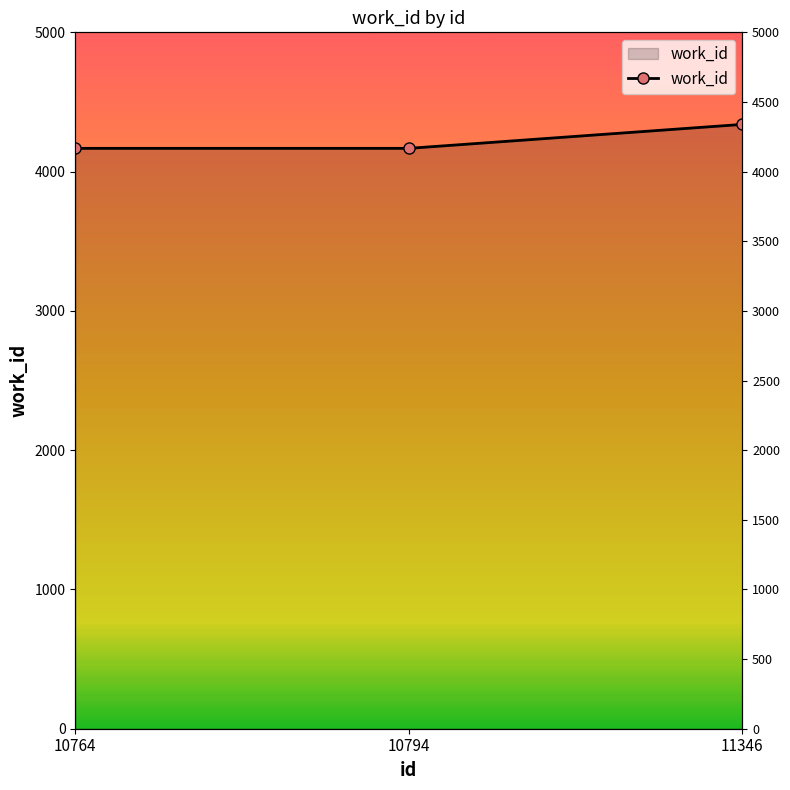

At which category does the chart reach its minimum across all series?

10764